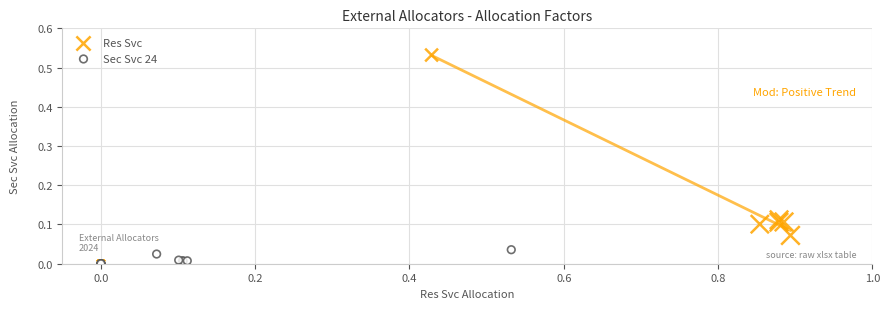

Which series contains the highest Y value?

Res Svc